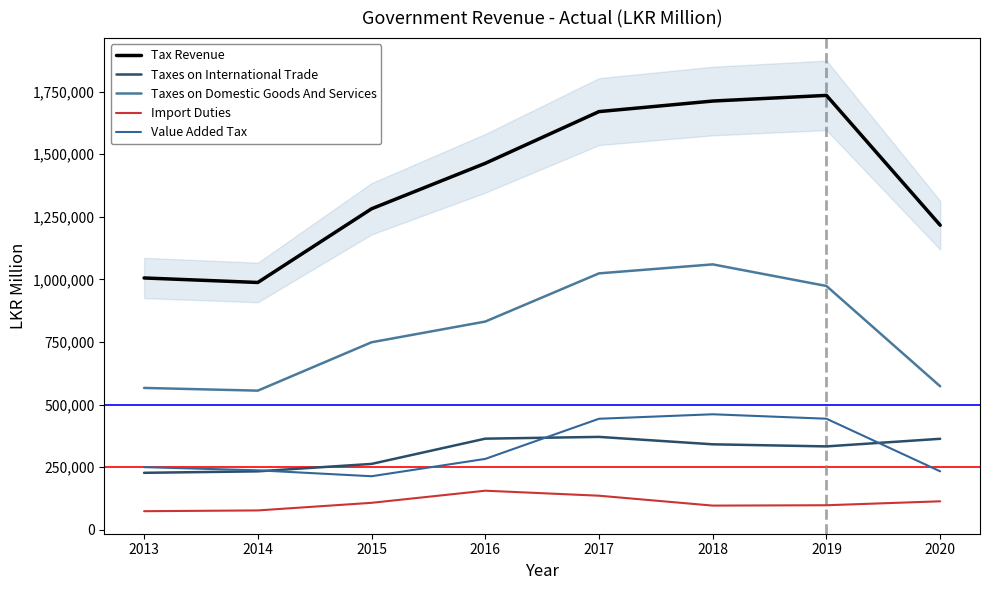

How many series are shown in this chart?

5